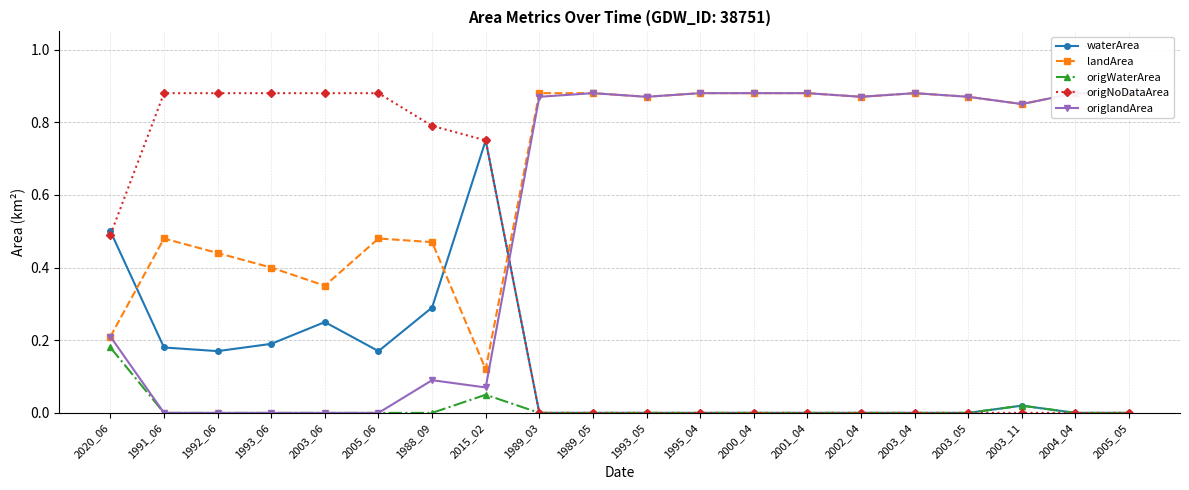

True or false: origlandArea has a value of 0.5 at 1991_06.

False